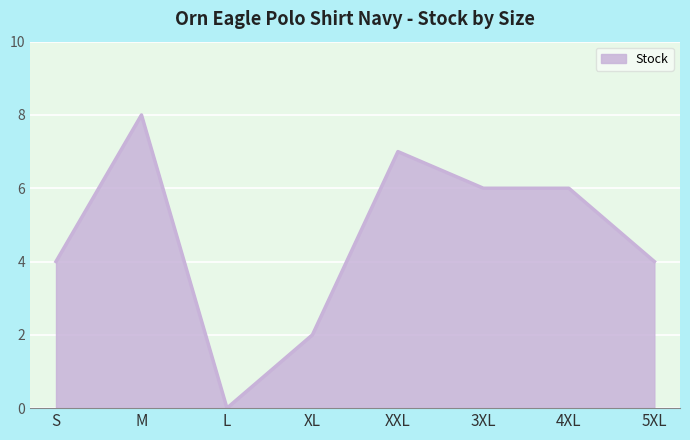

True or false: there are more than 1 points higher than both neighbors.

True